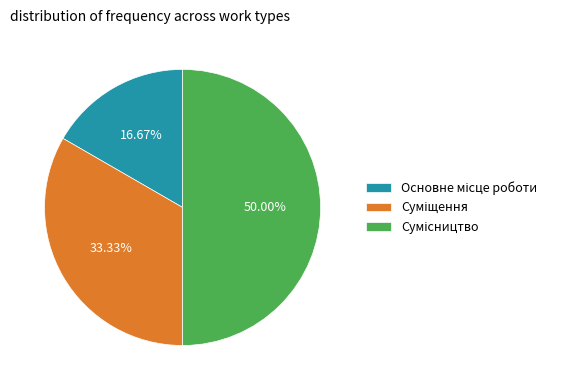

How many segments does this pie chart have?

3